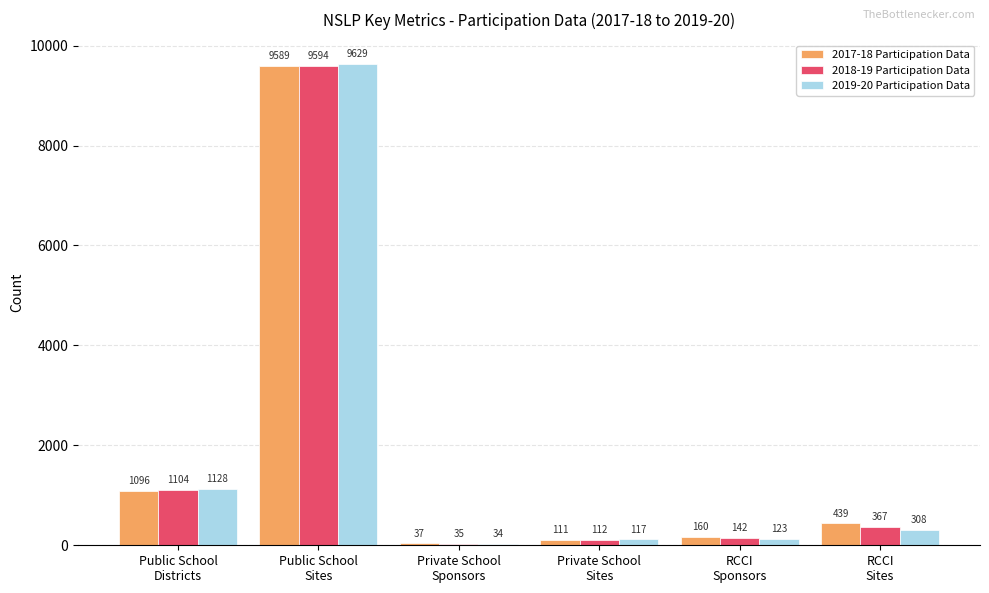

Which series has the largest range (max minus min)?

2019-20 Participation Data